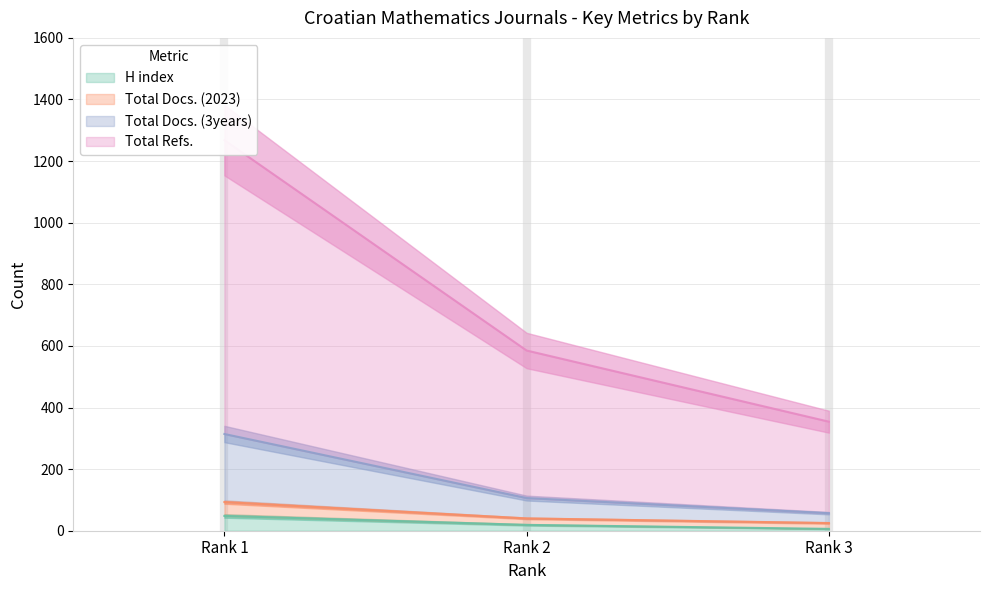

What is the maximum value for H index?

48